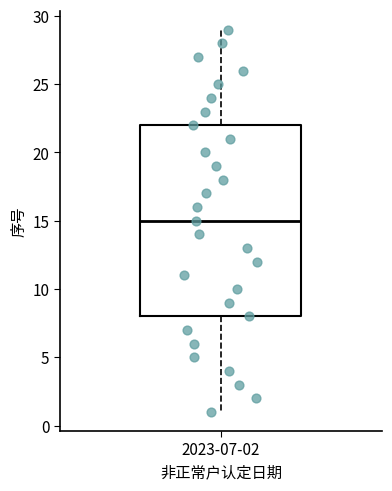

Where does the upper whisker of the box for 2023-07-02 end on the y-axis? The values are not printed on the chart, so give them approximately, as read against the axis.

29